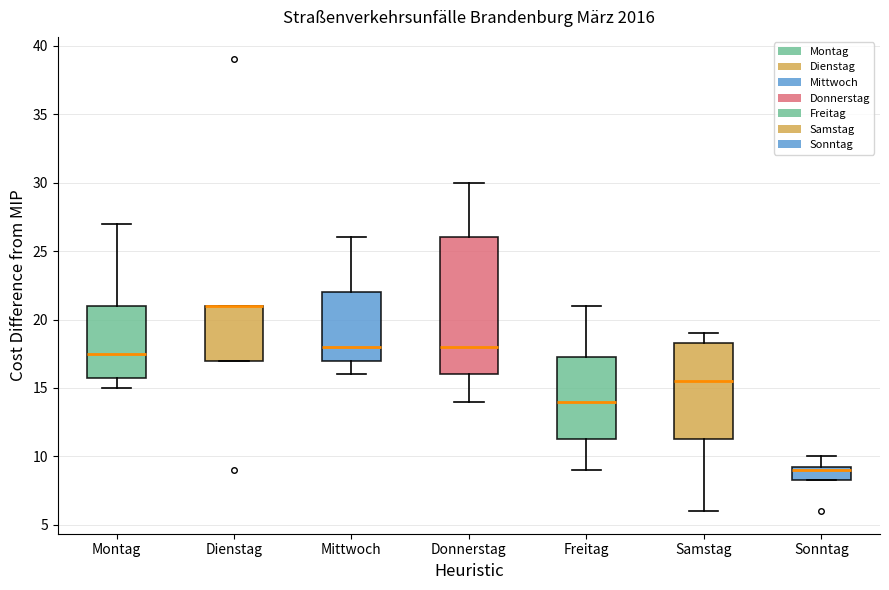

Reading left to right, transcribe this box plot: for each box, give where its median line is, the range the box spans, and where its two whiskers end, as read against the y-axis. The values are not printed on the chart, so give them approximately, as read against the axis.

Montag: median 17.5, box 16.0 to 21.0, whiskers 15.0 to 27.0
Dienstag: median 21.0 (drawn on the box's upper edge), box 17.0 to 21.0, whiskers 17.0 to 21.0
Mittwoch: median 18.0, box 17.0 to 22.0, whiskers 16.0 to 26.0
Donnerstag: median 18.0, box 16.0 to 26.0, whiskers 14.0 to 30.0
Freitag: median 14.0, box 11.5 to 17.5, whiskers 9.0 to 21.0
Samstag: median 15.5, box 11.5 to 18.5, whiskers 6.0 to 19.0
Sonntag: median 9.0, box 8.5 to 9.5, whiskers 8.5 to 10.0